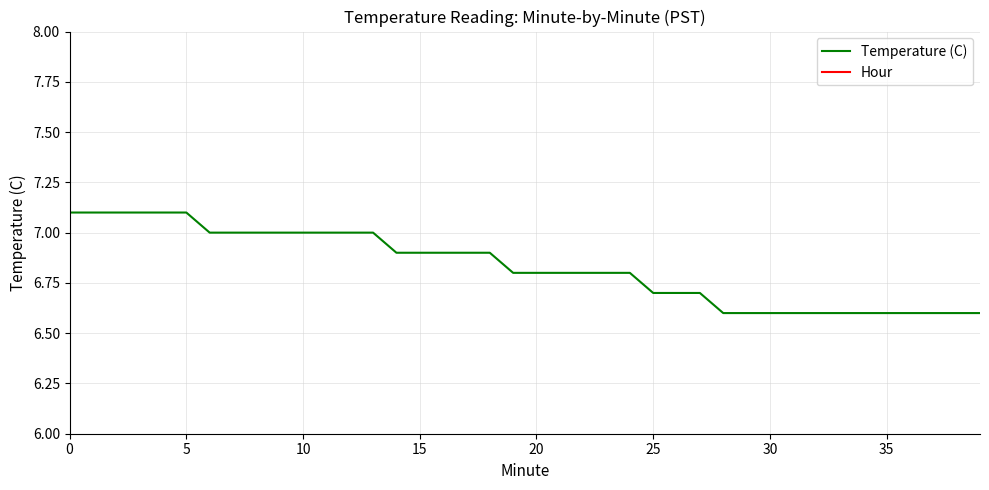

True or false: Temperature (C) has a value of 7.1 at 5.

True